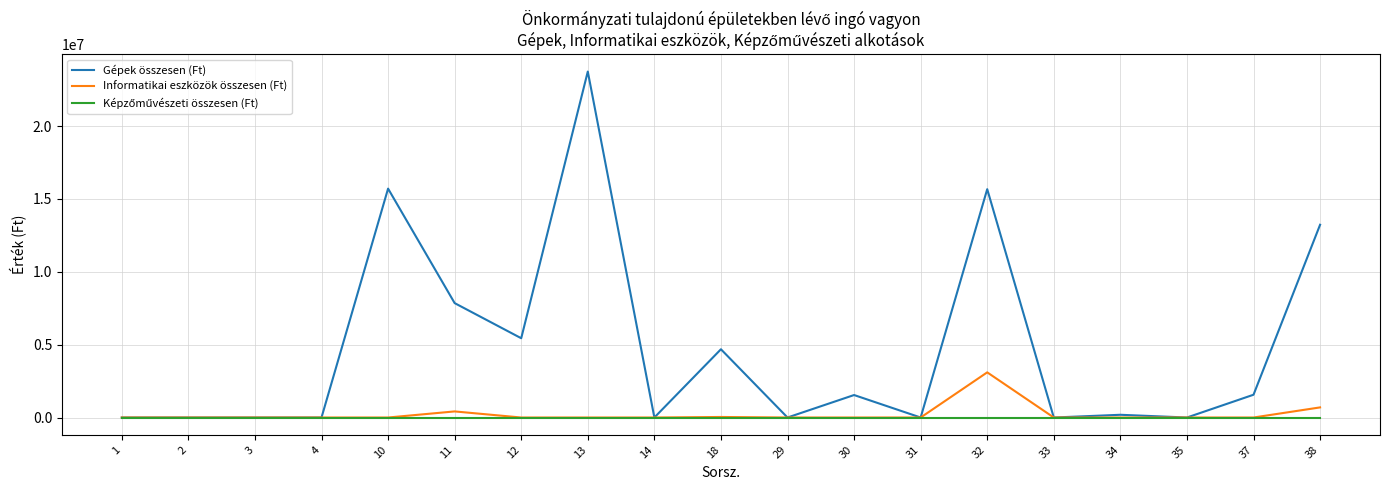

How many lines are shown in the chart?

3